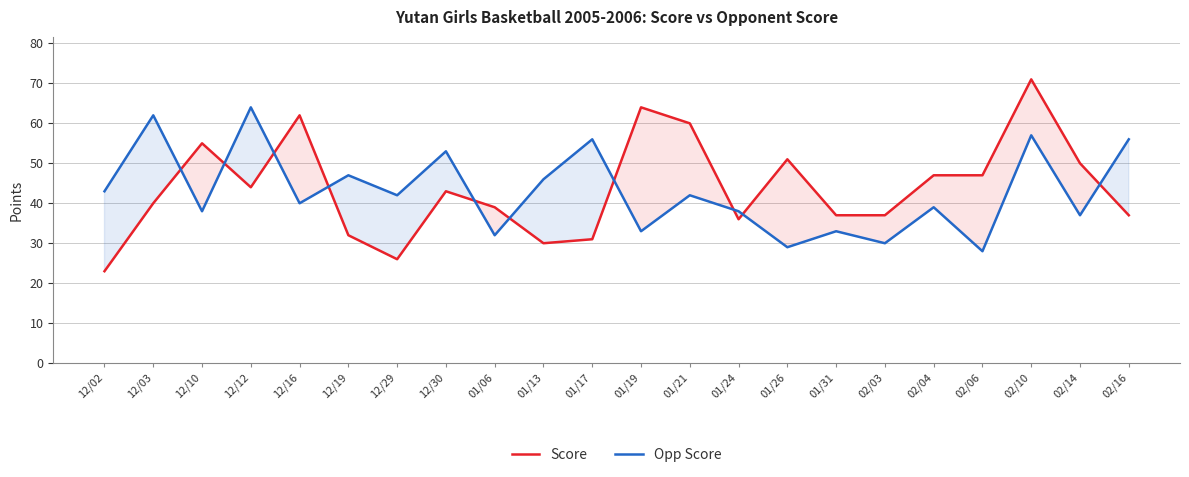

What is the sum of all Opp Score values?

945